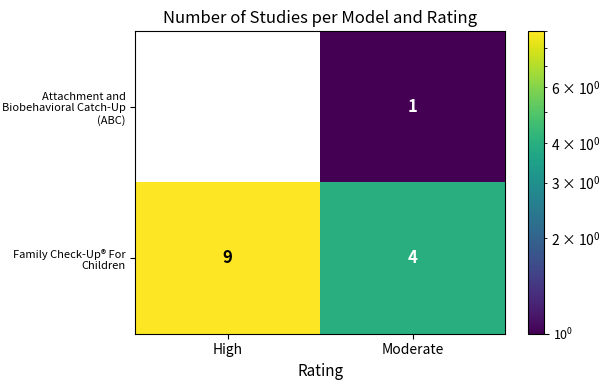

Is the value of Family Check-Up® For Children at Moderate greater than the value of Attachment and Biobehavioral Catch-Up (ABC) at Moderate?

Yes